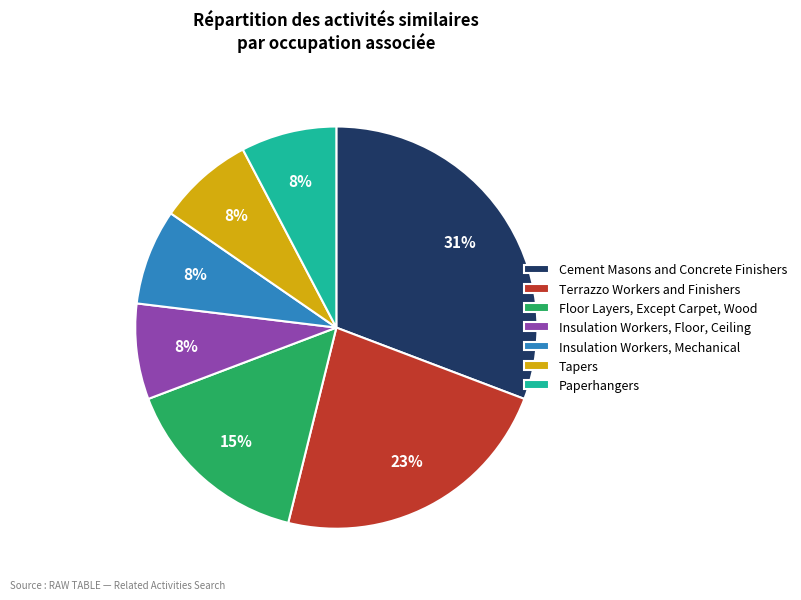

To the nearest percent, what portion does Insulation Workers, Floor, Ceiling represent?

8%